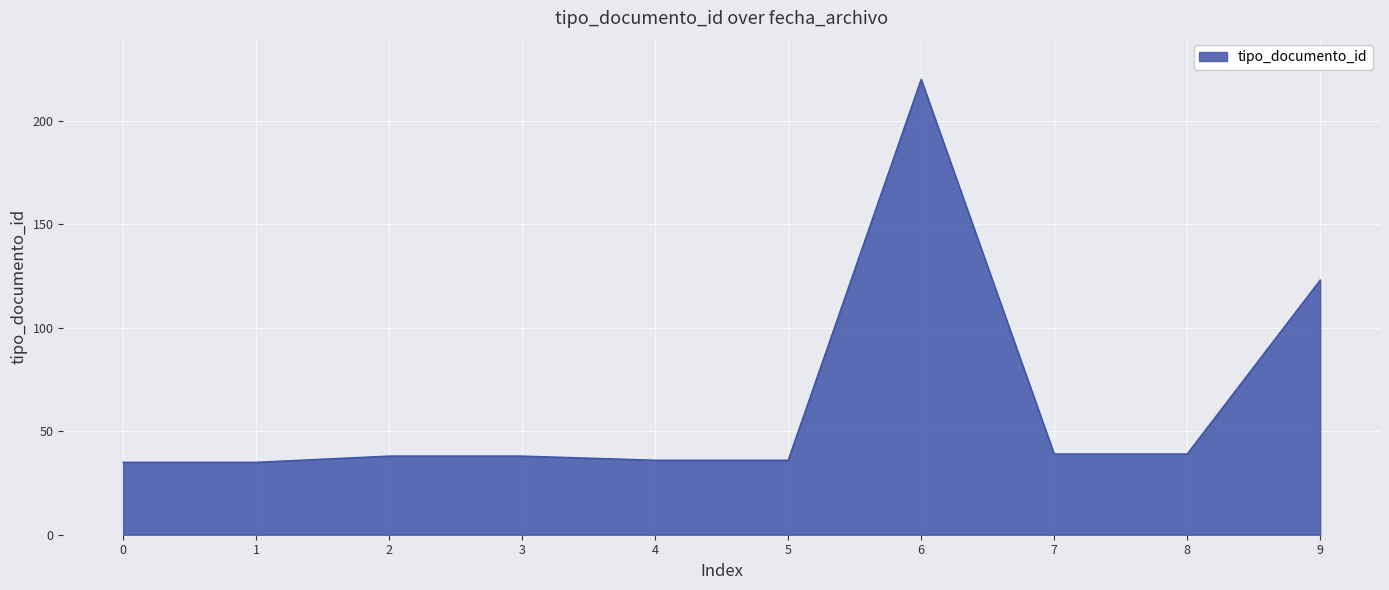

At which label is the value closest to 127?

9